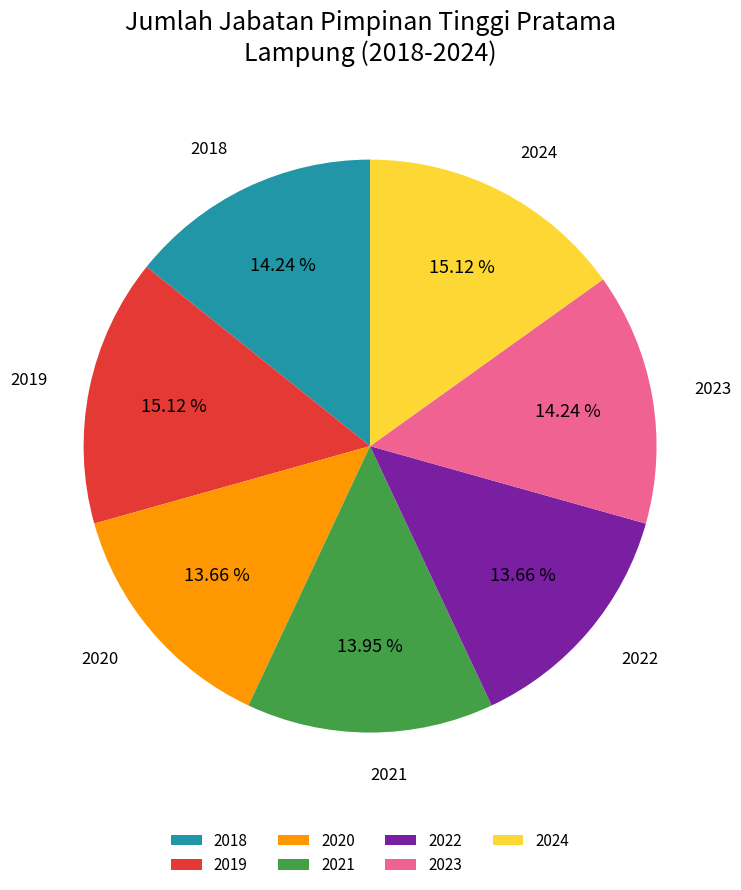

To the nearest percent, what portion does 2023 represent?

14%